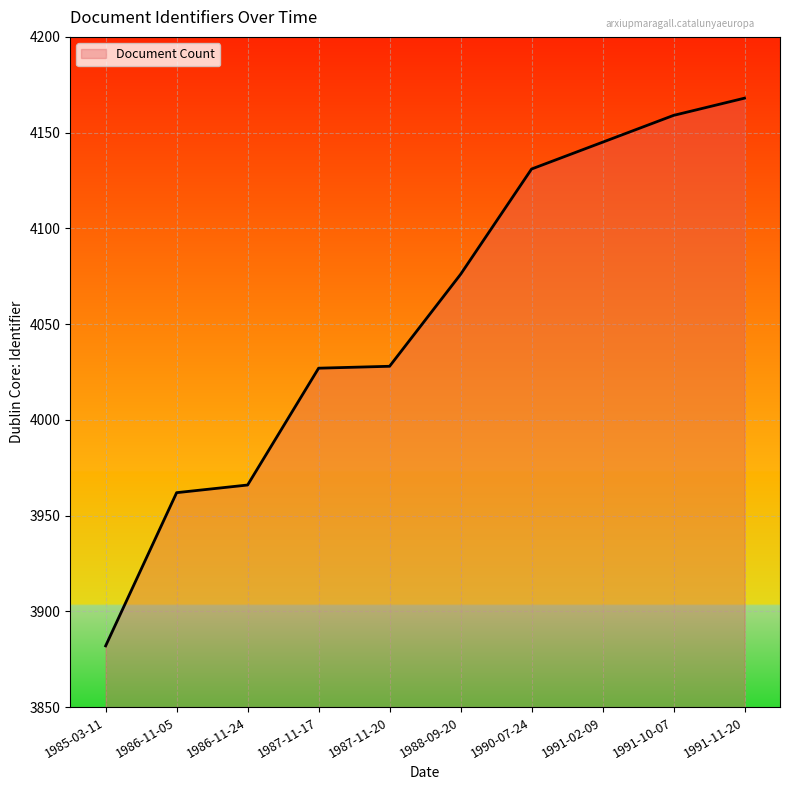

The chart shows a value of 1697 at 1987-11-17. True or false?

False